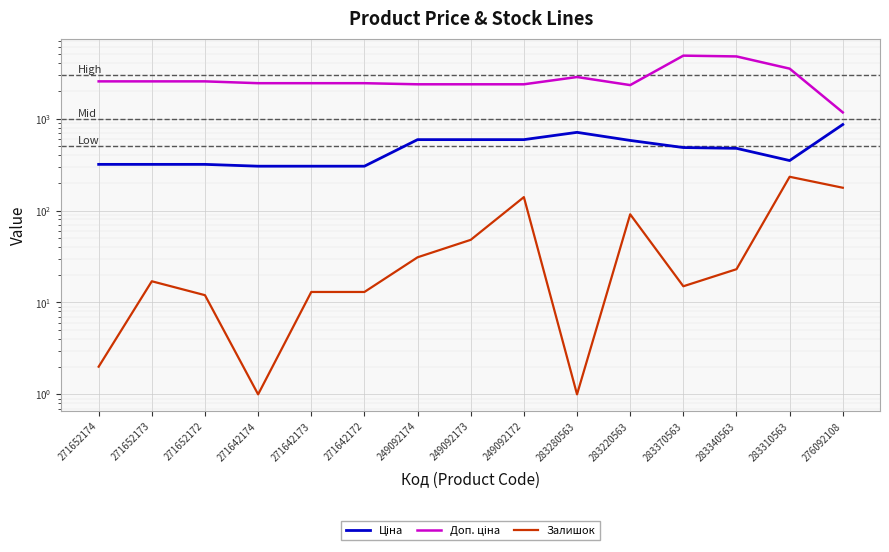

Rank the categories by Ціна value from lowest to highest.

271642174, 271642173, 271642172, 271652174, 271652173, 271652172, 283310563, 283340563, 283370563, 283220563, 249092174, 249092173, 249092172, 283280563, 276092108